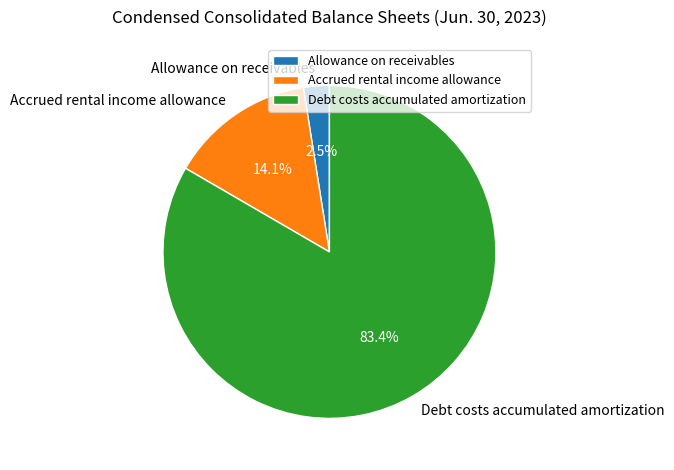

What is the smallest slice in the pie chart?

Allowance on receivables